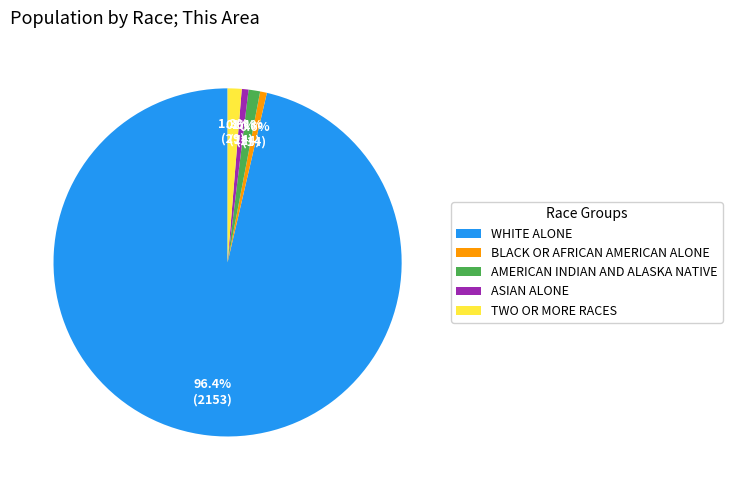

How many slices are in this pie chart?

5